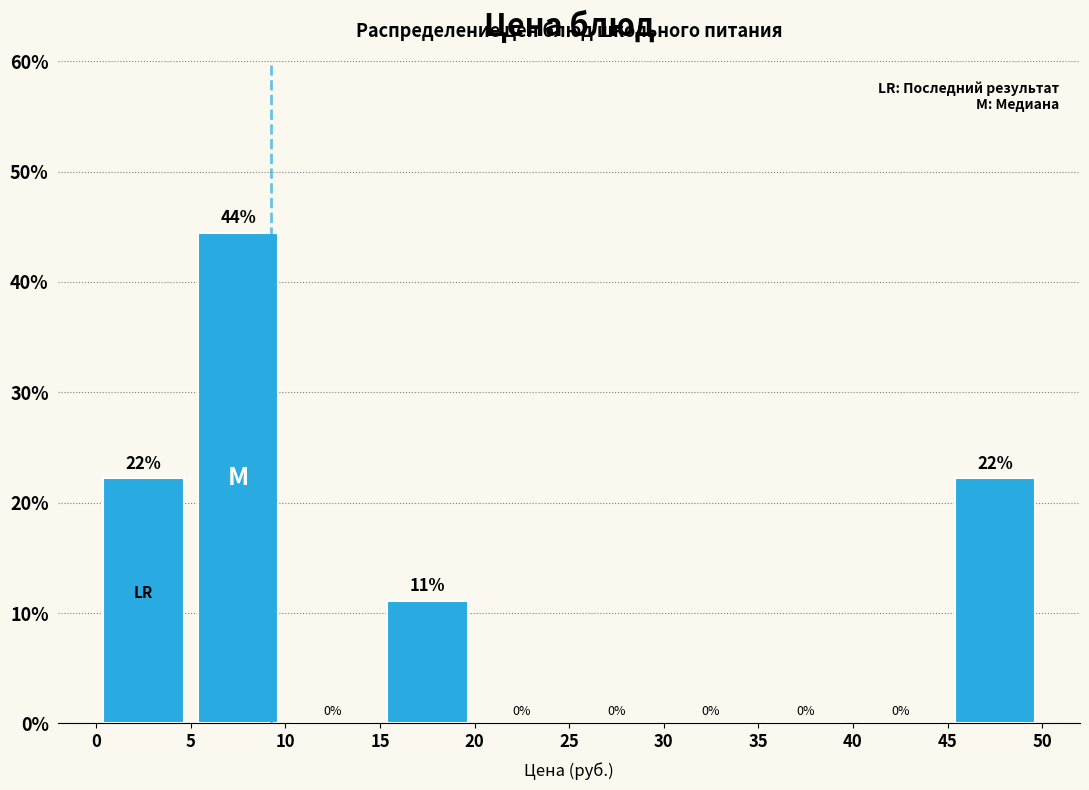

Over which range of the x-axis is the bar tallest?

5 to 10